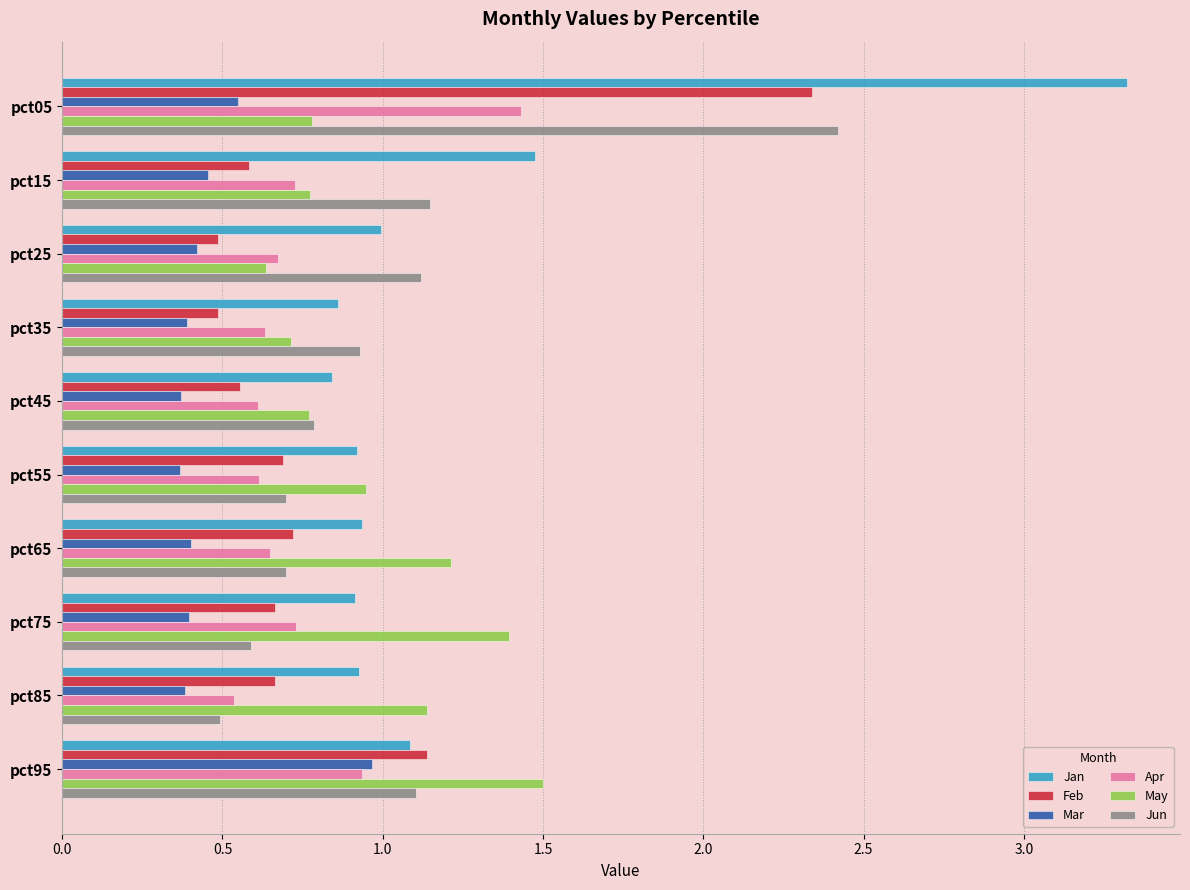

What is the difference between the maximum and second lowest values in the Feb series?

1.9